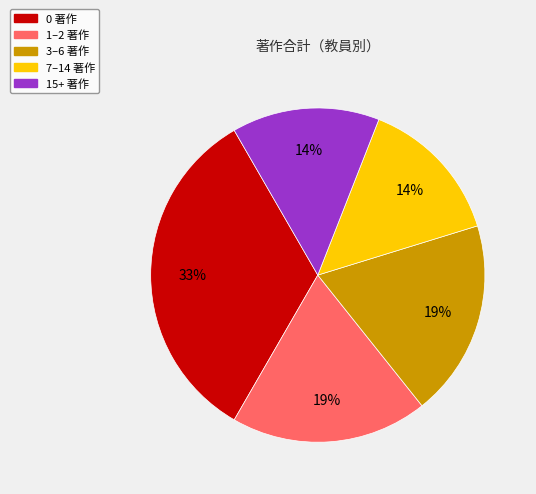

How many segments does this pie chart have?

5